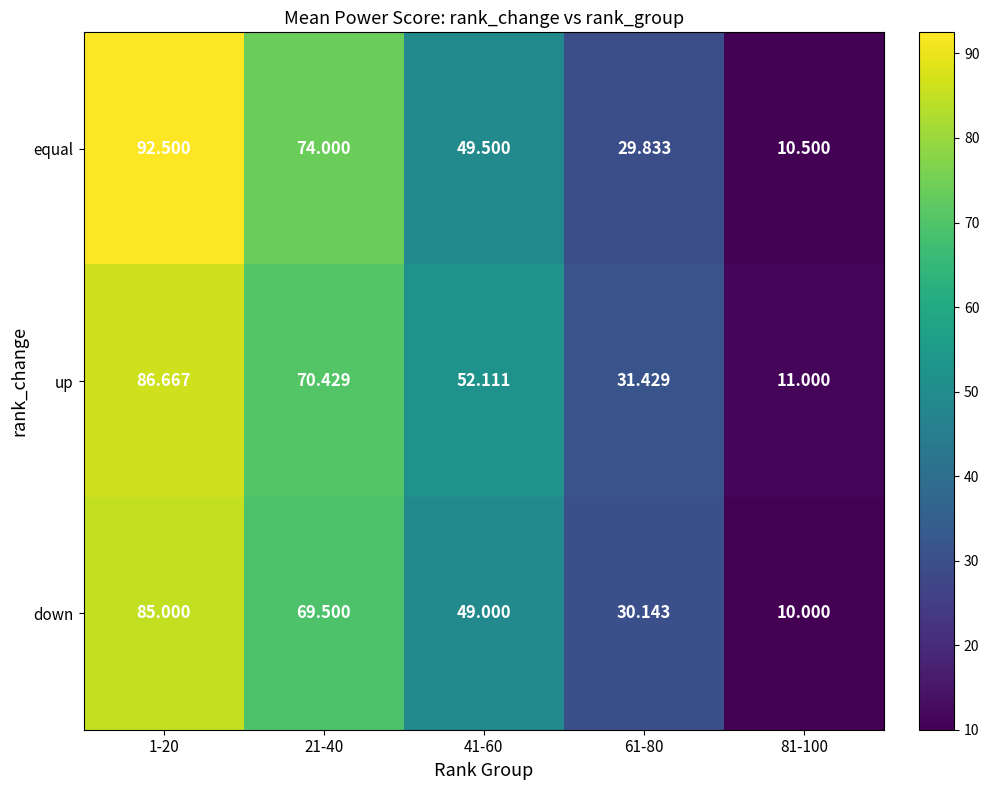

What is the difference between the highest and lowest values at 81-100?

1.0